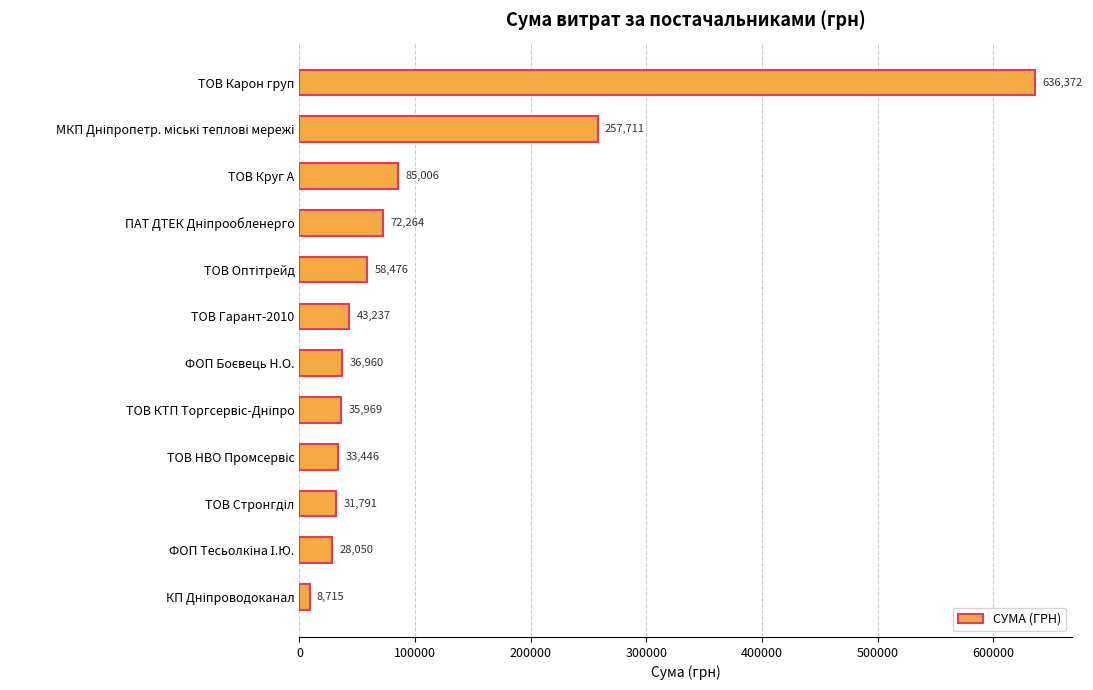

What is the label of the 7th bar from the bottom?

ТОВ Гарант-2010